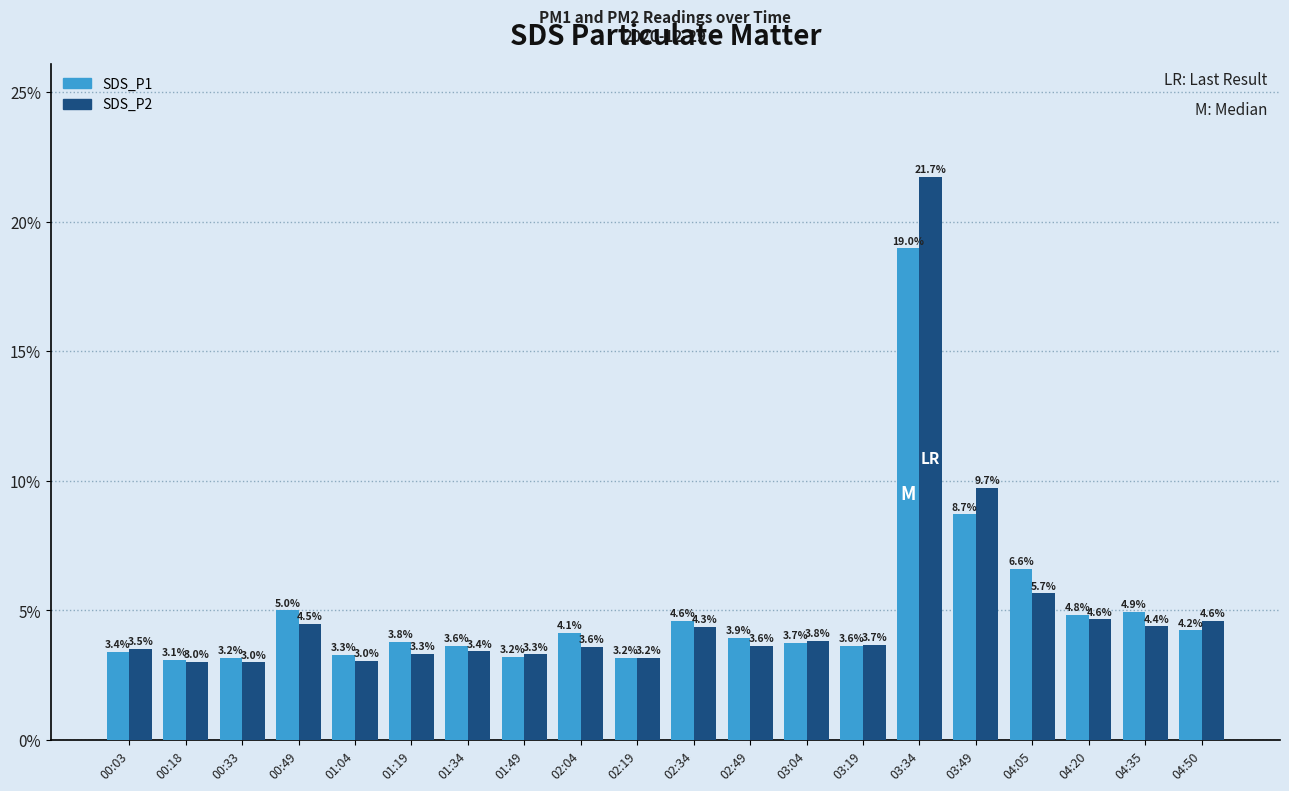

What is the highest value of the SDS_P2 series?

21.7